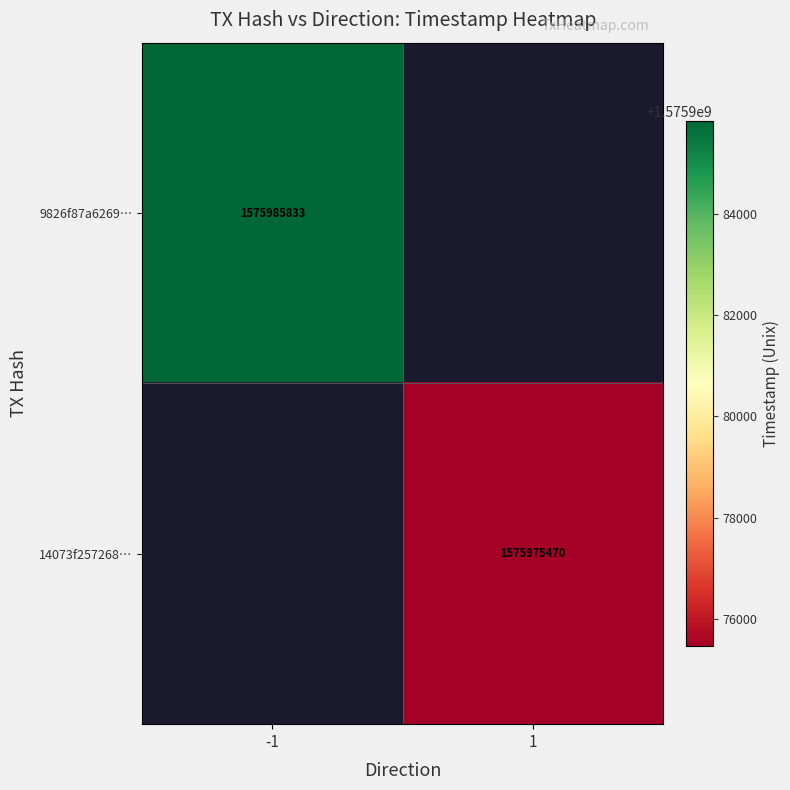

At which category does the chart reach its peak across all series?

-1